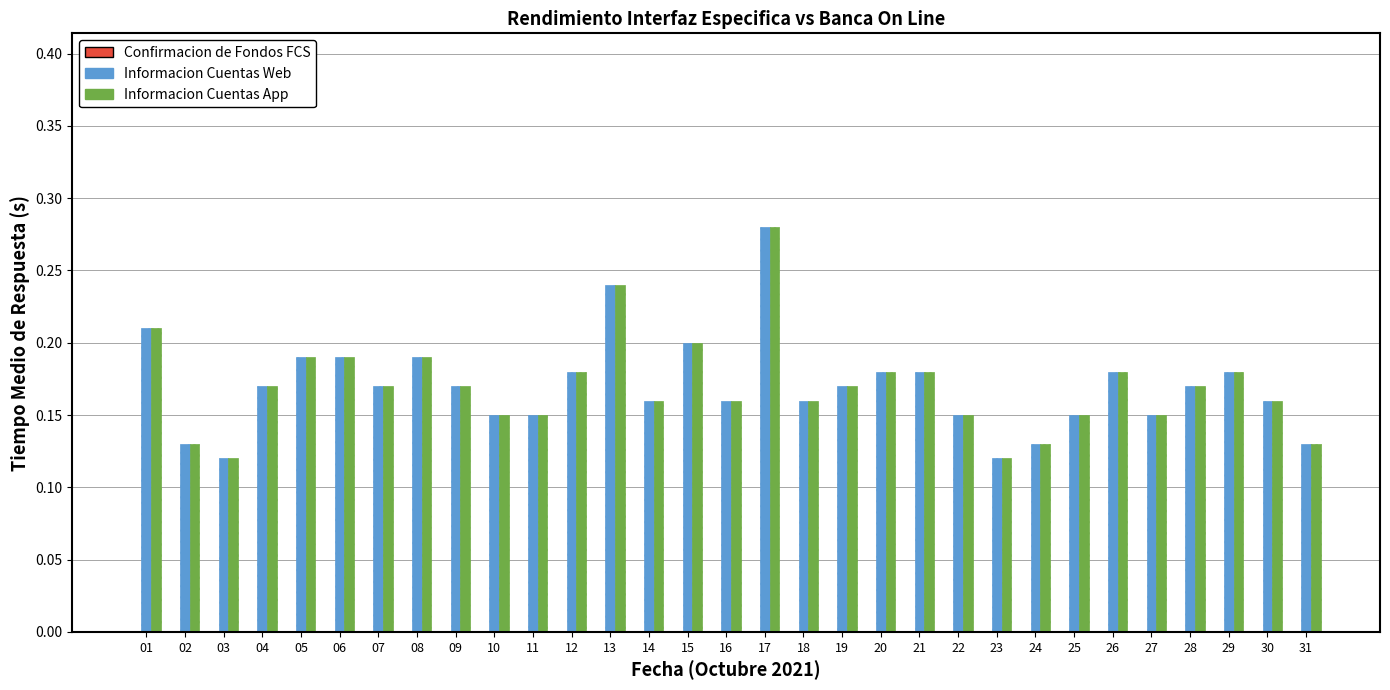

What is the total value across all series at 05?

0.4